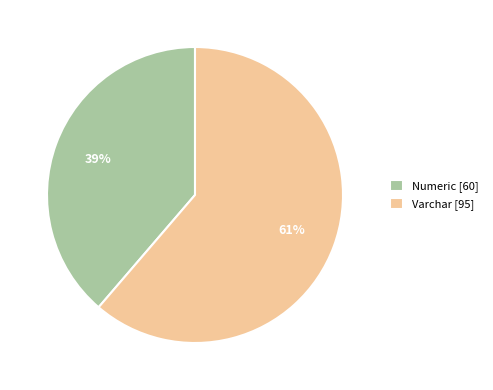

What is the smallest slice in the pie chart?

Numeric